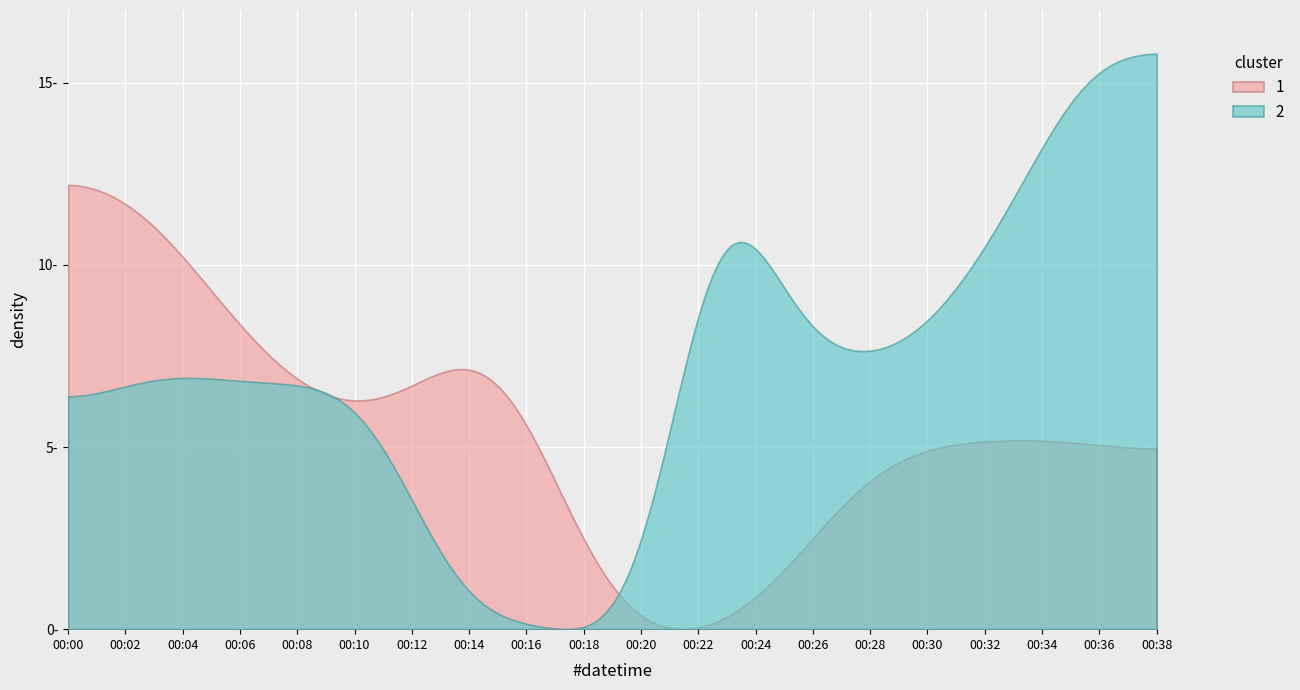

What are all the series names shown in the legend?

1, 2